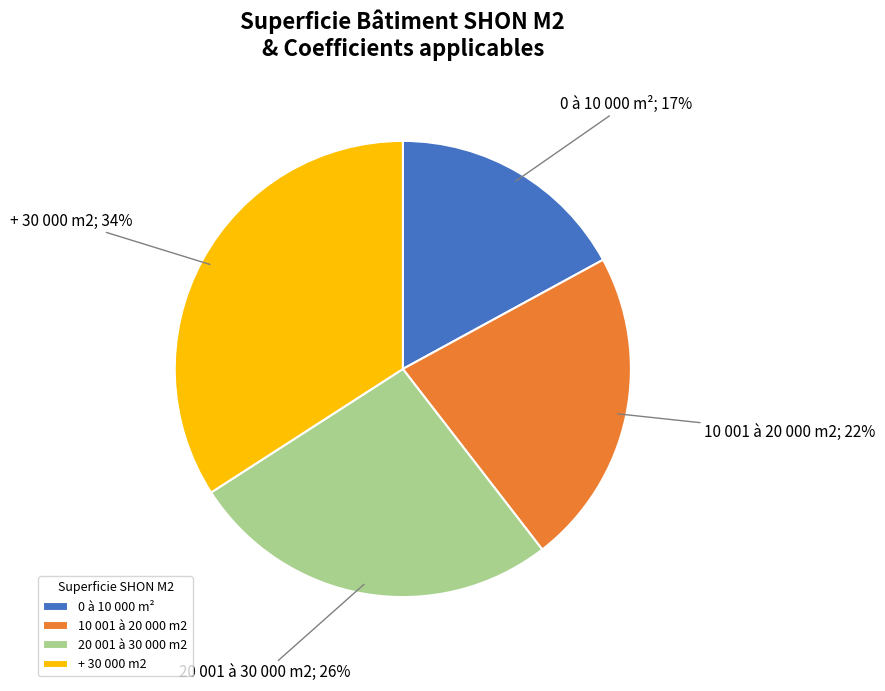

To the nearest percent, what is the difference between the + 30 000 m2 and 20 001 à 30 000 m2 slice percentages?

8%